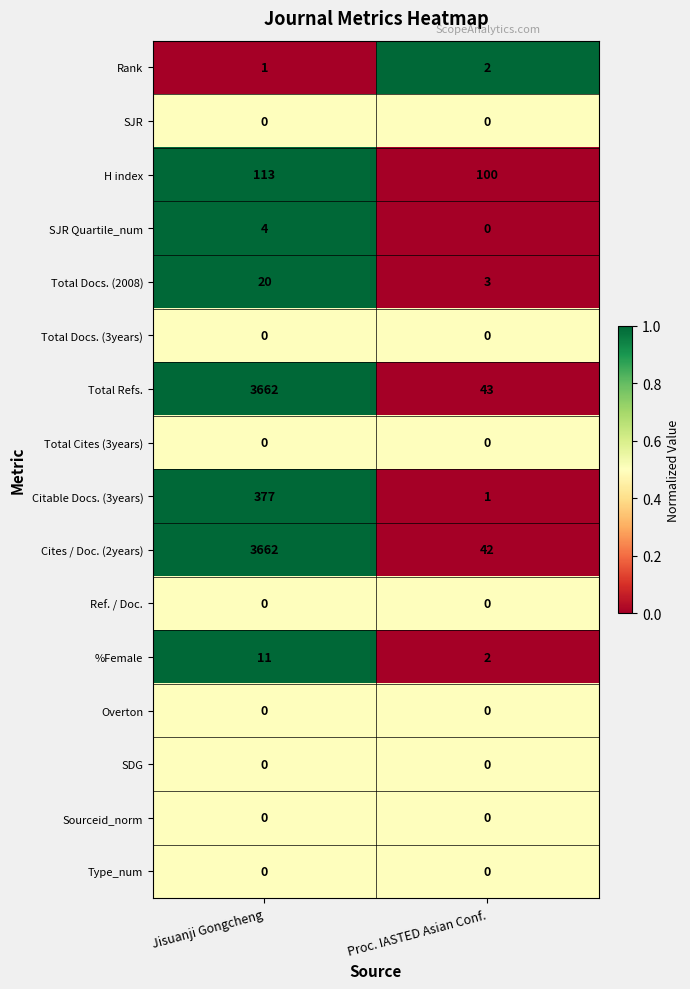

Is it true that SJR Quartile_num equals 4 at Jisuanji Gongcheng?

True